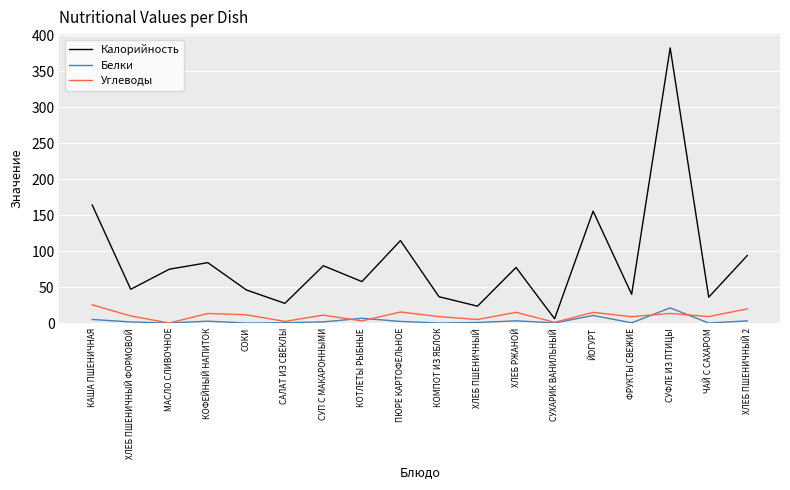

At how many categories does at least one series exceed 318?

1